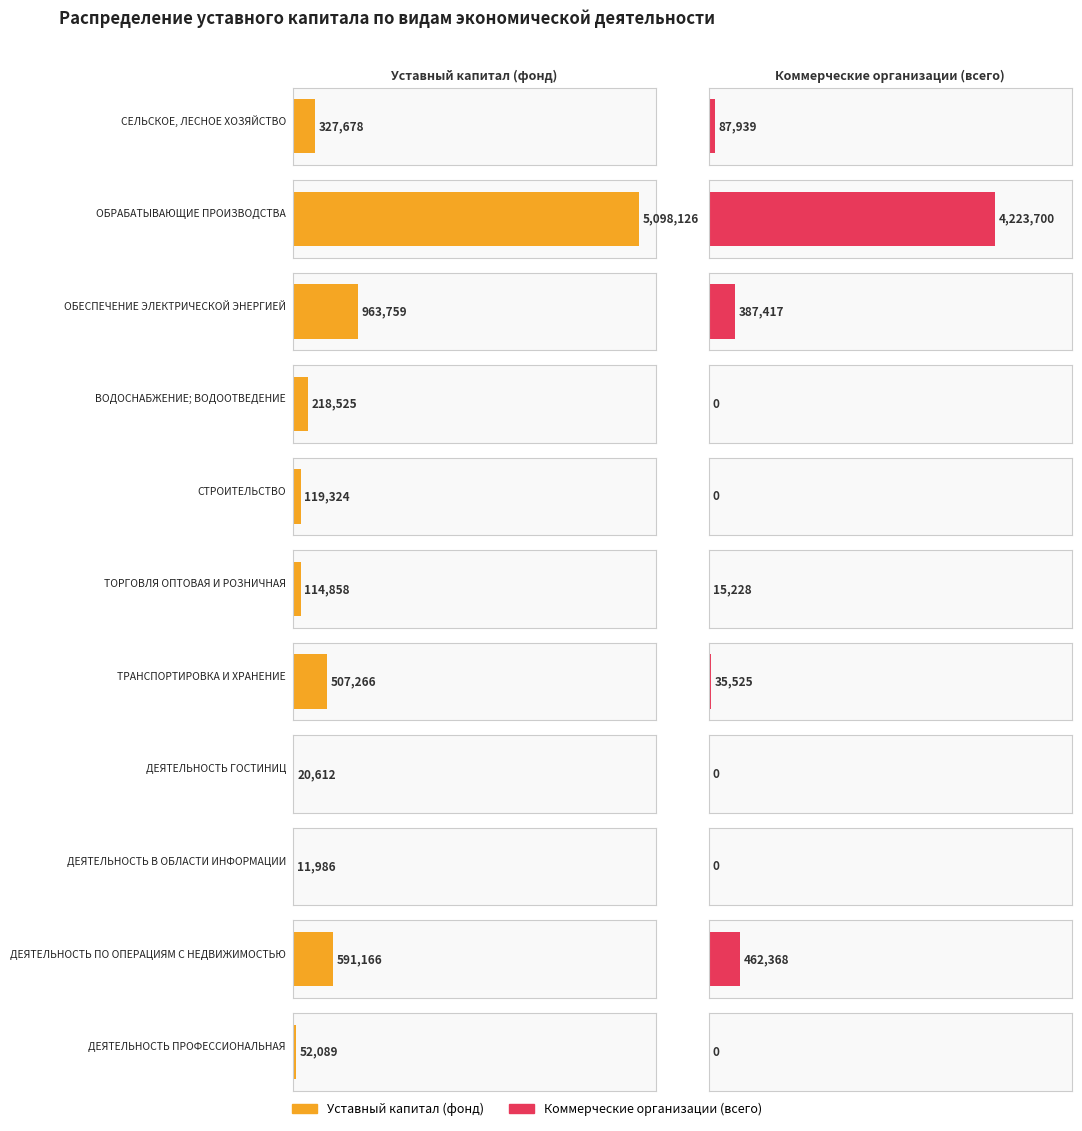

Between 1 and 9, which series saw the biggest shift?

Уставный капитал (фонд)